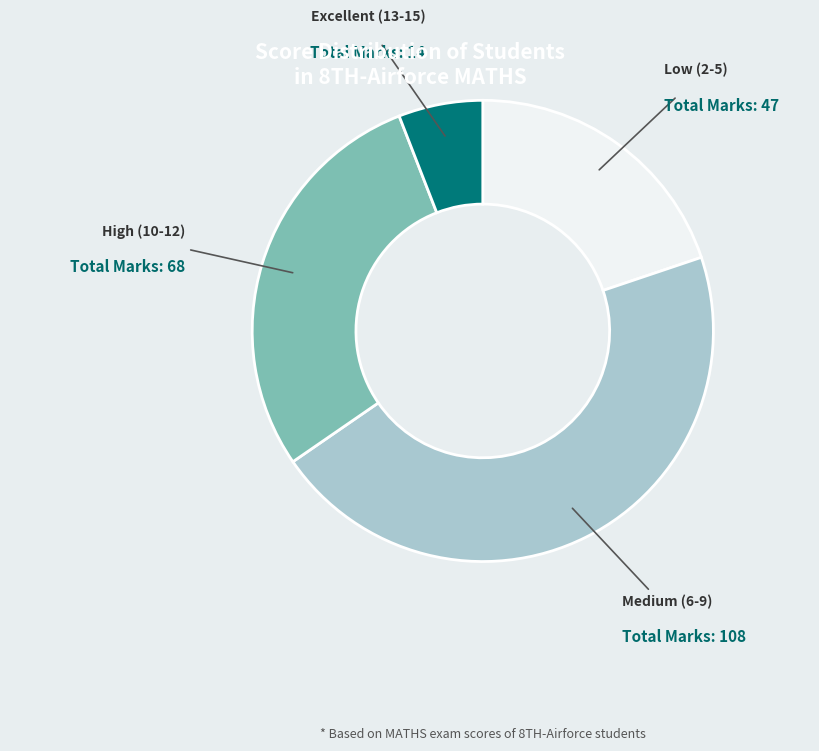

Count the number of slices in the pie.

4